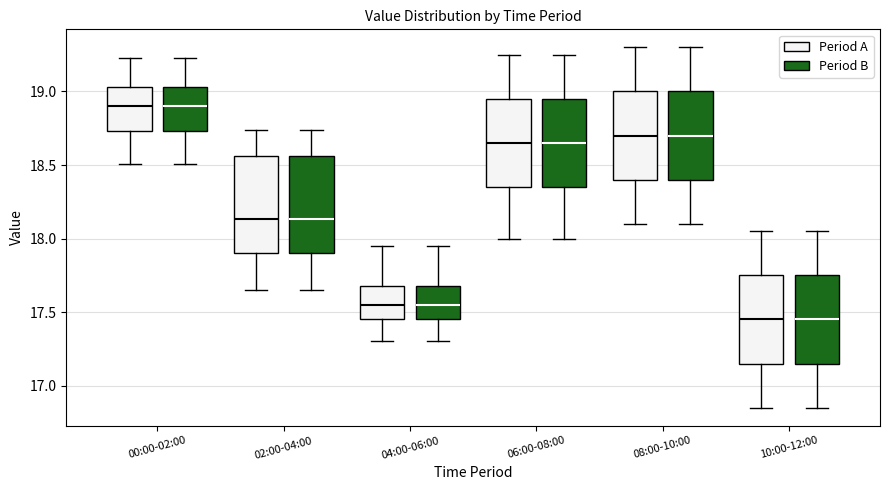

Reading left to right, transcribe this box plot: for each box, give where its median line is, the range the box spans, and where its two whiskers end, as read against the y-axis. The values are not printed on the chart, so give them approximately, as read against the axis.

00:00-02:00 (Period A): median 18.90, box 18.75 to 19.05, whiskers 18.50 to 19.25
00:00-02:00 (Period B): median 18.90, box 18.75 to 19.05, whiskers 18.50 to 19.25
02:00-04:00 (Period A): median 18.15, box 17.90 to 18.55, whiskers 17.65 to 18.75
02:00-04:00 (Period B): median 18.15, box 17.90 to 18.55, whiskers 17.65 to 18.75
04:00-06:00 (Period A): median 17.55, box 17.45 to 17.70, whiskers 17.30 to 17.95
04:00-06:00 (Period B): median 17.55, box 17.45 to 17.70, whiskers 17.30 to 17.95
06:00-08:00 (Period A): median 18.65, box 18.35 to 18.95, whiskers 18.00 to 19.25
06:00-08:00 (Period B): median 18.65, box 18.35 to 18.95, whiskers 18.00 to 19.25
08:00-10:00 (Period A): median 18.70, box 18.40 to 19.00, whiskers 18.10 to 19.30
08:00-10:00 (Period B): median 18.70, box 18.40 to 19.00, whiskers 18.10 to 19.30
10:00-12:00 (Period A): median 17.45, box 17.15 to 17.75, whiskers 16.85 to 18.05
10:00-12:00 (Period B): median 17.45, box 17.15 to 17.75, whiskers 16.85 to 18.05